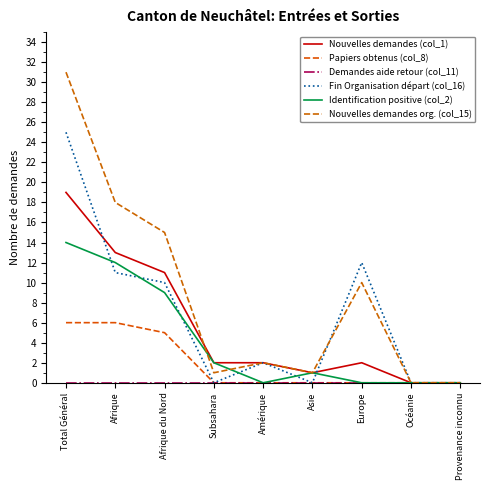

Is it true that Papiers obtenus (col_8) equals 6 at Total Général?

True